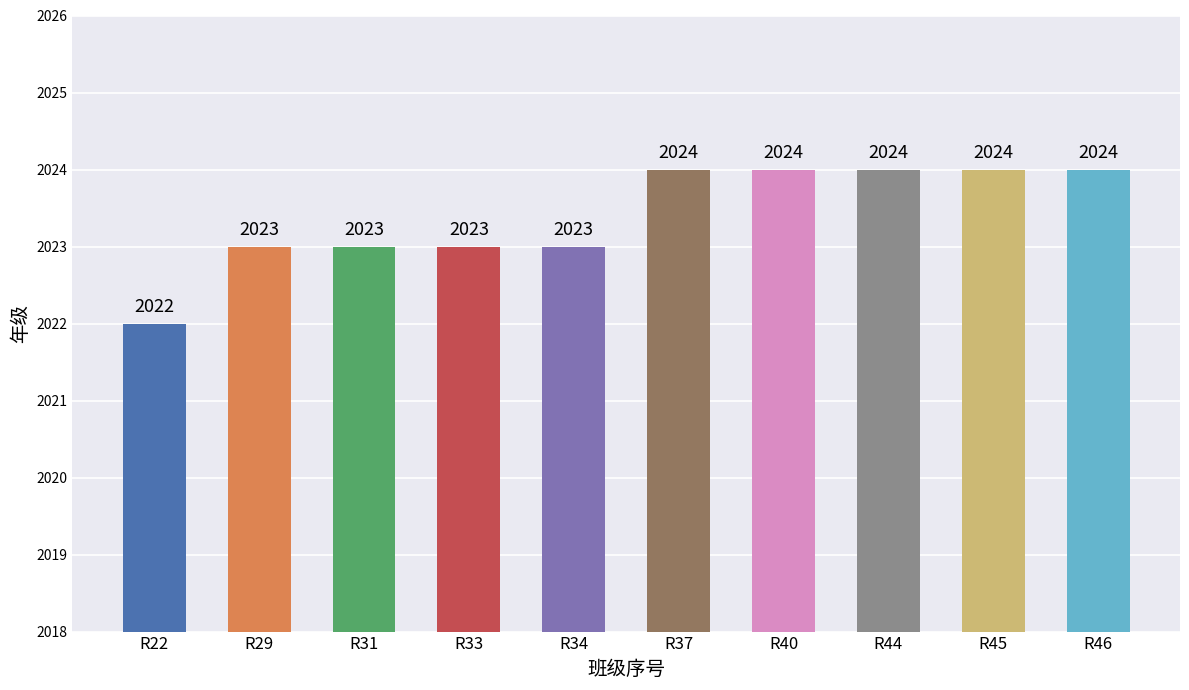

Does the chart contain any negative values?

No